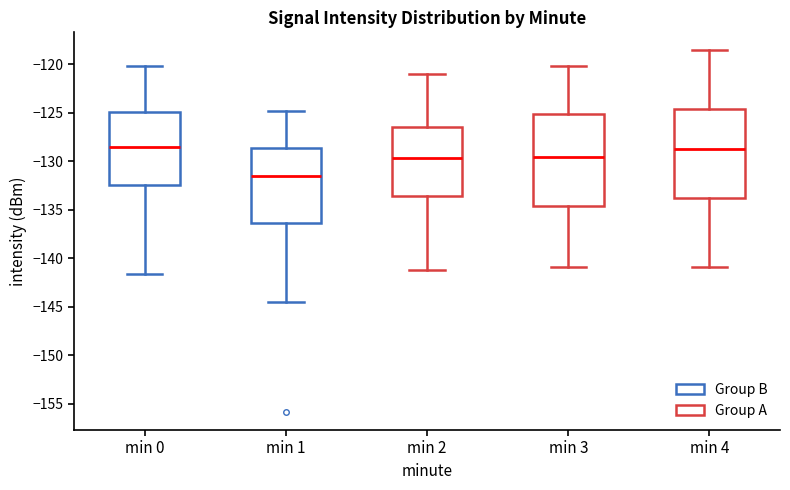

Where does the upper whisker of the box for min 3 end on the y-axis? The values are not printed on the chart, so give them approximately, as read against the axis.

-120.0